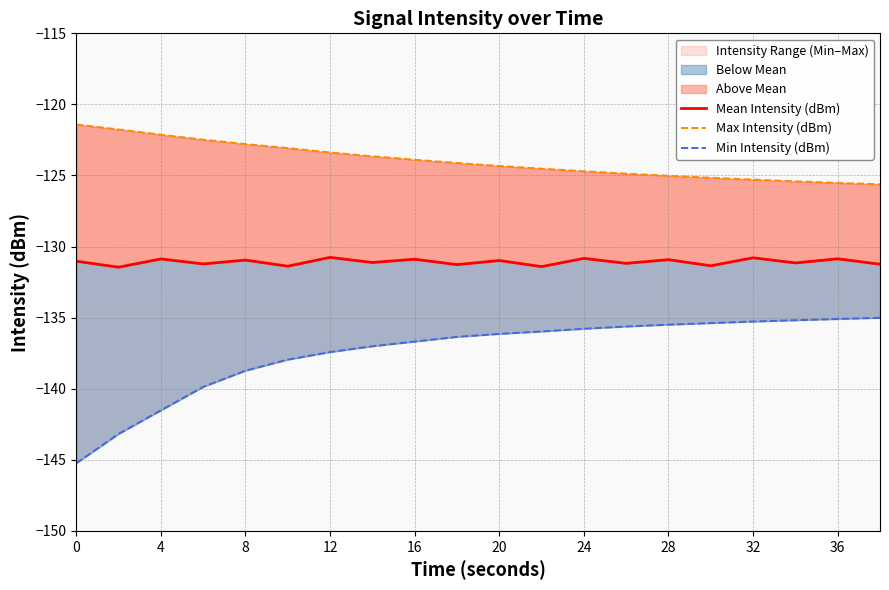

What is the average value of the Max Intensity (dBm) series?

-124.0